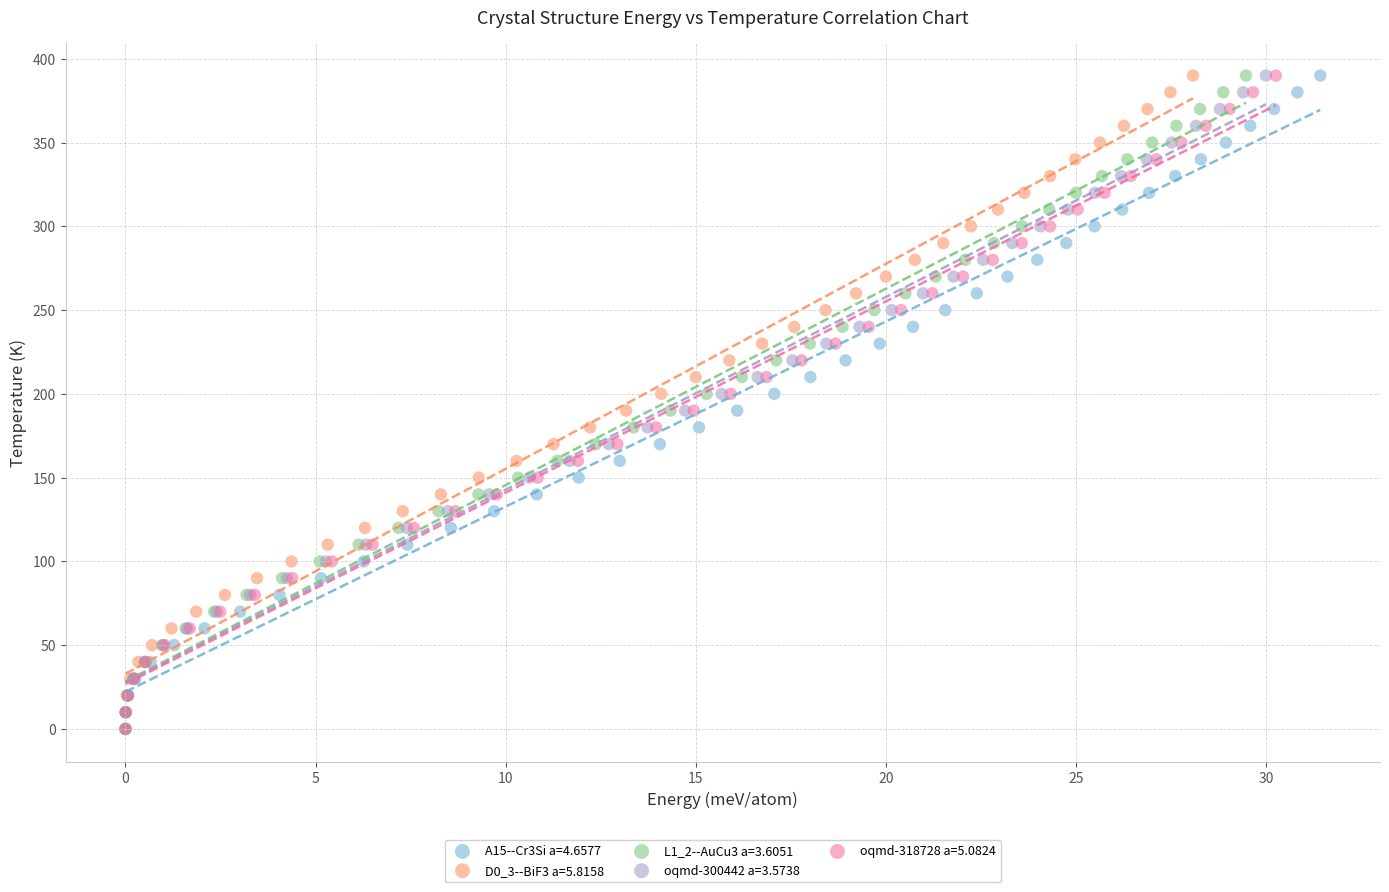

What are all the series names shown in the legend?

A15--Cr3Si a=4.6577, D0_3--BiF3 a=5.8158, L1_2--AuCu3 a=3.6051, oqmd-300442 a=3.5738, oqmd-318728 a=5.0824